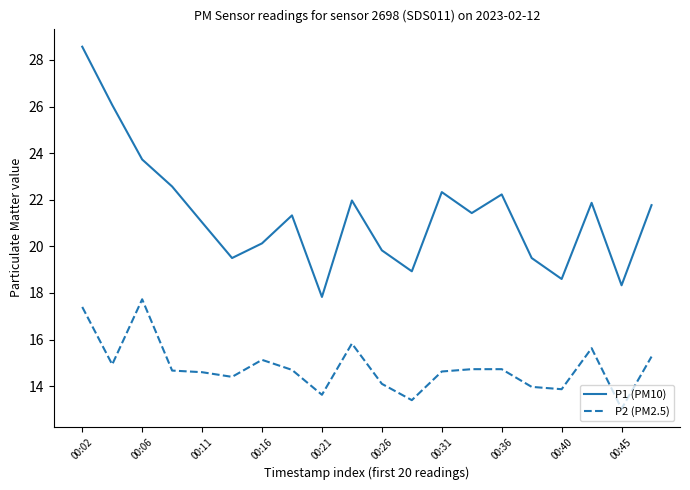

Which series has the largest range (max minus min)?

P1 (PM10)